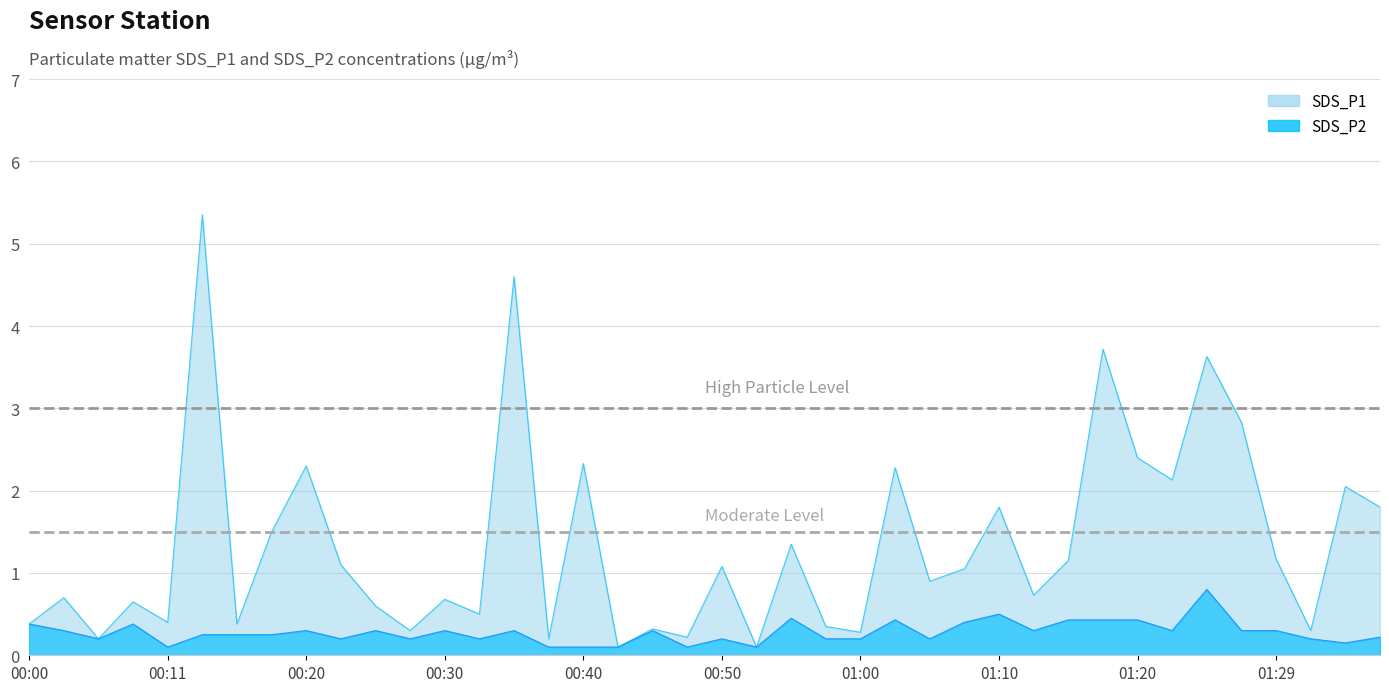

Reading left to right, extract all data points from this chart.

SDS_P1: 0.4	0.7	0.2	0.7	0.4	5.3	0.4	1.5	2.3	1.1	0.6	0.3	0.7	0.5	4.6	0.2	2.3	0.1	0.3	0.2	1.1	0.1	1.4	0.3	0.3	2.3	0.9	1.1	1.8	0.7	1.1	3.7	2.4	2.1	3.6	2.8	1.2	0.3	2.0	1.8
SDS_P2: 0.4	0.3	0.2	0.4	0.1	0.2	0.2	0.2	0.3	0.2	0.3	0.2	0.3	0.2	0.3	0.1	0.1	0.1	0.3	0.1	0.2	0.1	0.5	0.2	0.2	0.4	0.2	0.4	0.5	0.3	0.4	0.4	0.4	0.3	0.8	0.3	0.3	0.2	0.1	0.2